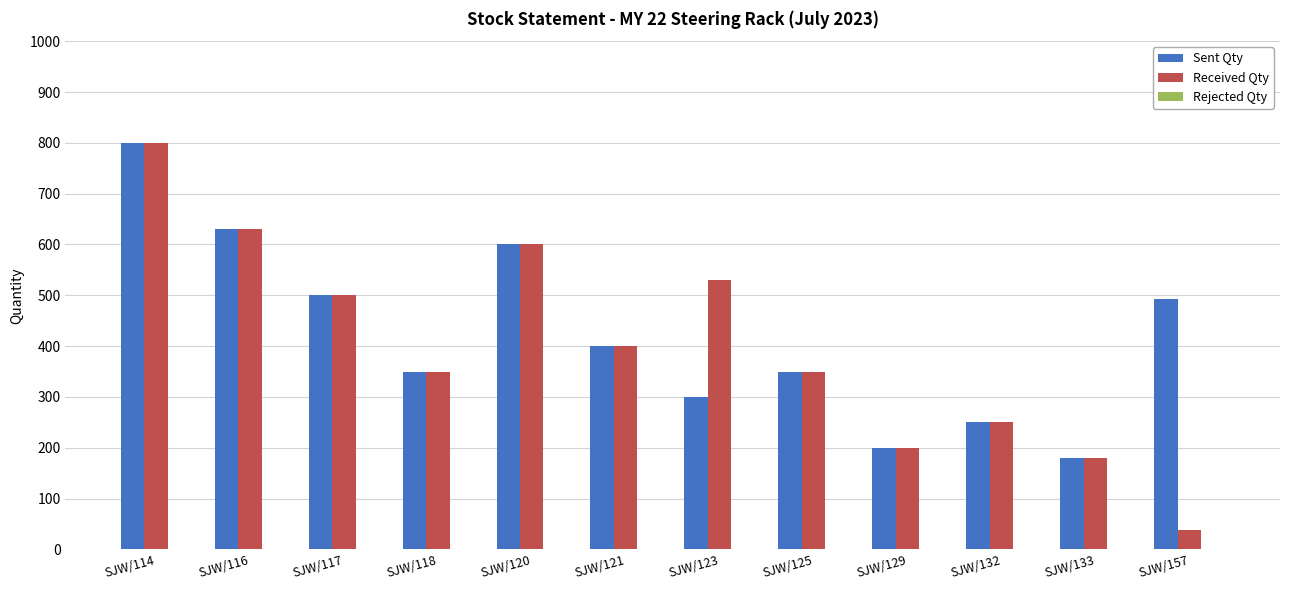

What is the lowest value of the Received Qty series?

38